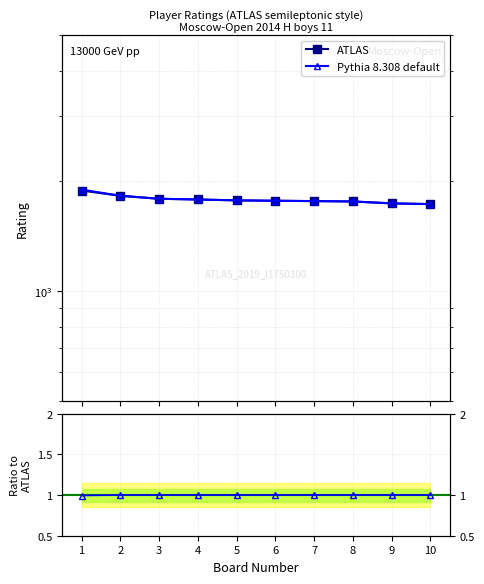

True or false: ATLAS has more than 2 interior local peaks.

False